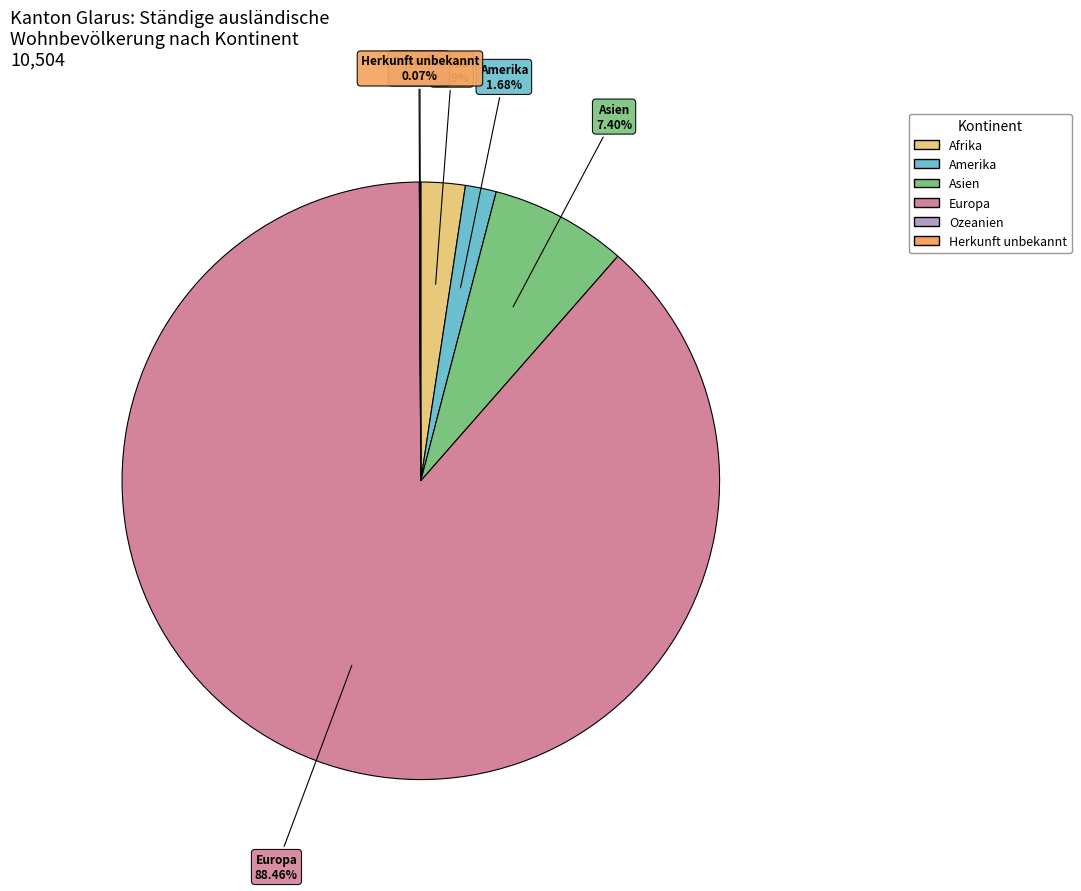

Is the sum of Amerika and Europa greater than half?

Yes